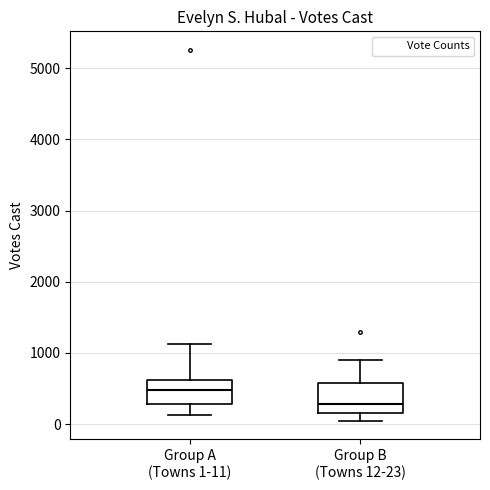

Reading left to right, read every box against the y-axis: the position of its median line, the range the box covers, and the ends of its whiskers. The values are not printed on the chart, so give them approximately, as read against the axis.

Group A (Towns 1-11): median 500, box 300 to 600, whiskers 100 to 1100
Group B (Towns 12-23): median 300, box 200 to 600, whiskers 0 to 900